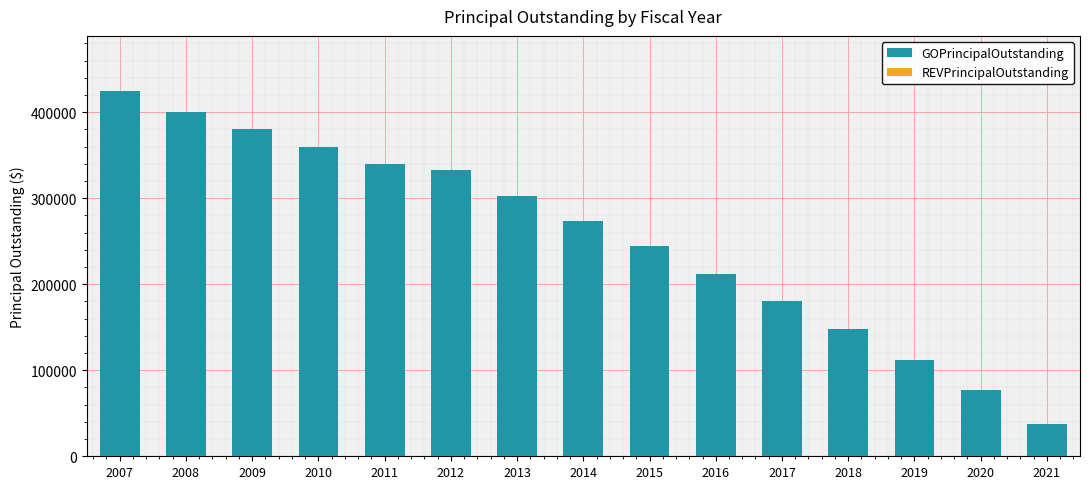

What is the maximum value shown in the chart?

425000